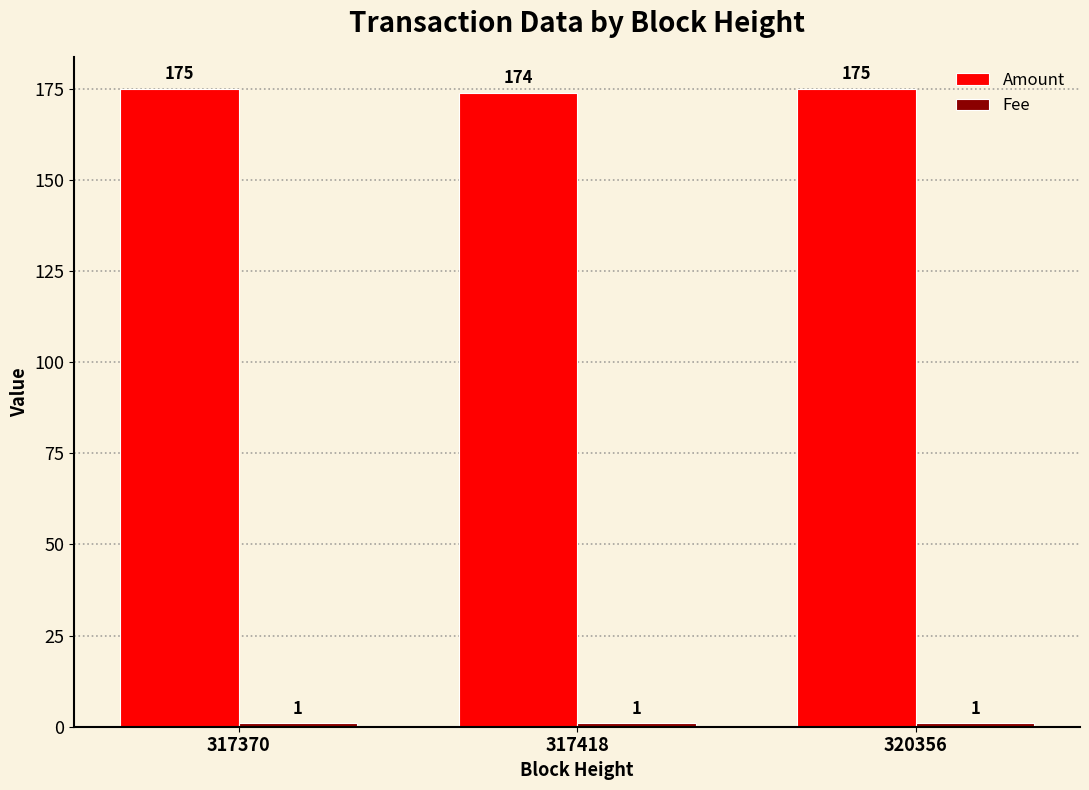

Does the chart contain any negative values?

No